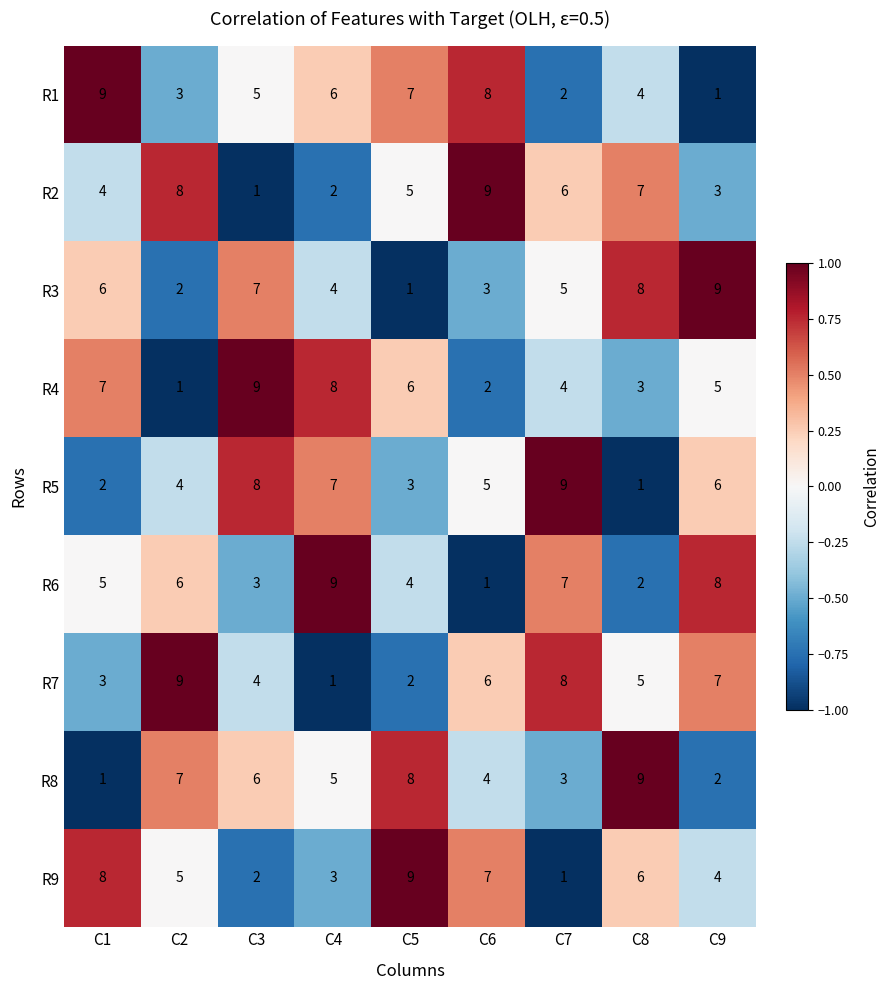

Rank the series at C1 from highest to lowest value.

R1, R9, R4, R3, R6, R2, R7, R5, R8